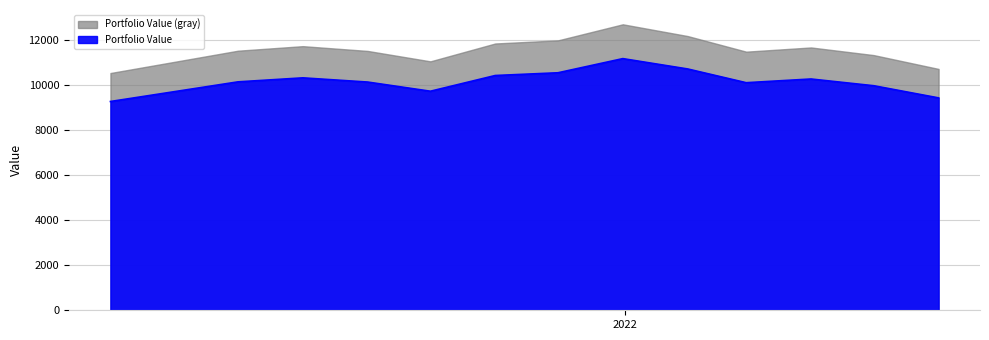

What is the smallest value displayed?

9278.2